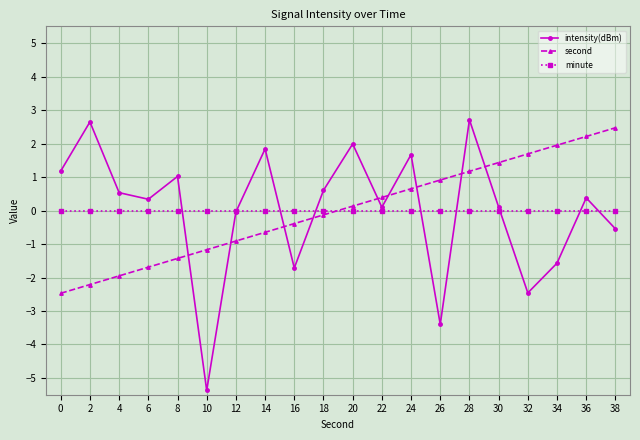

What is the total value across all series at 14?

1.2